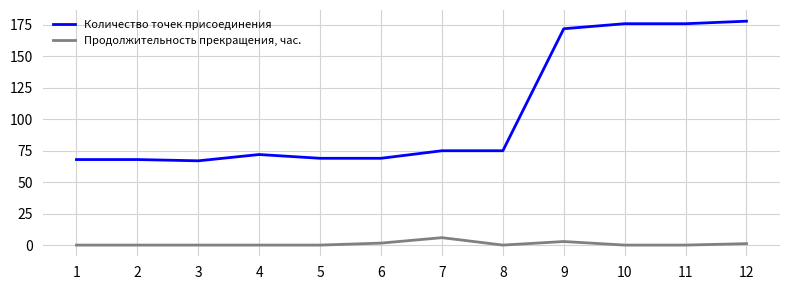

Between 2 and 10, which series saw the biggest shift?

Количество точек присоединения